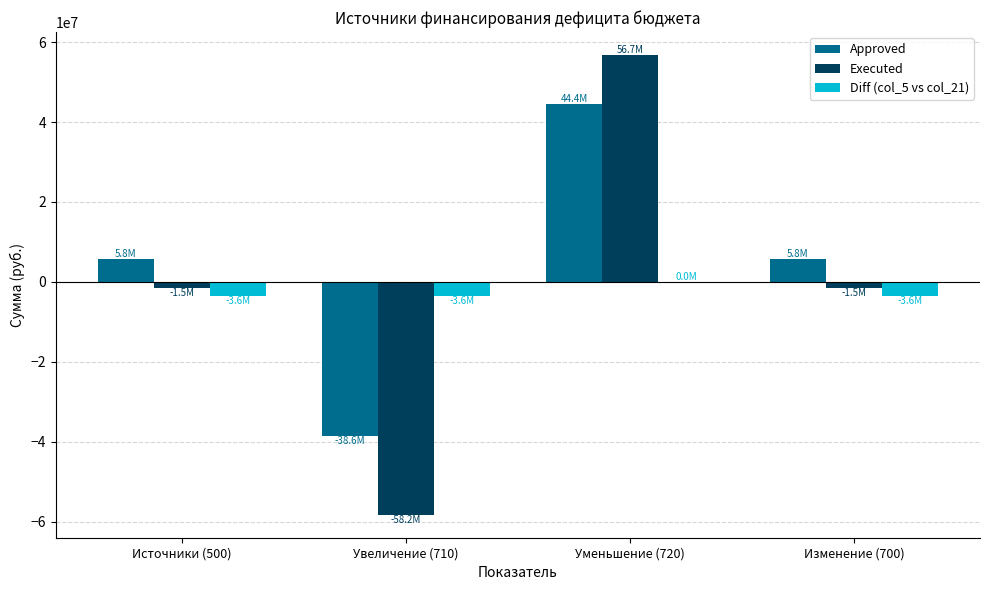

What is the highest value of the Approved series?

44443700.0